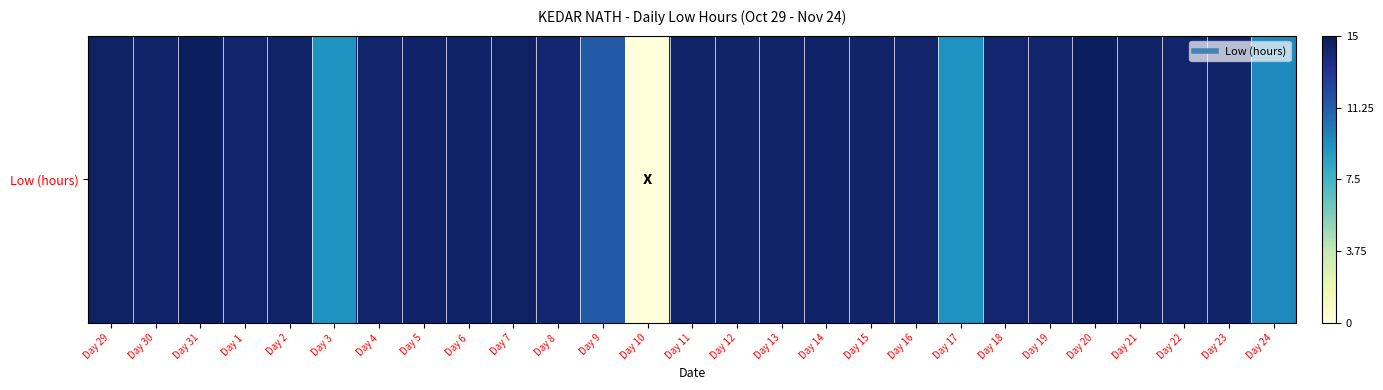

At which label is the value closest to 0?

Day 3